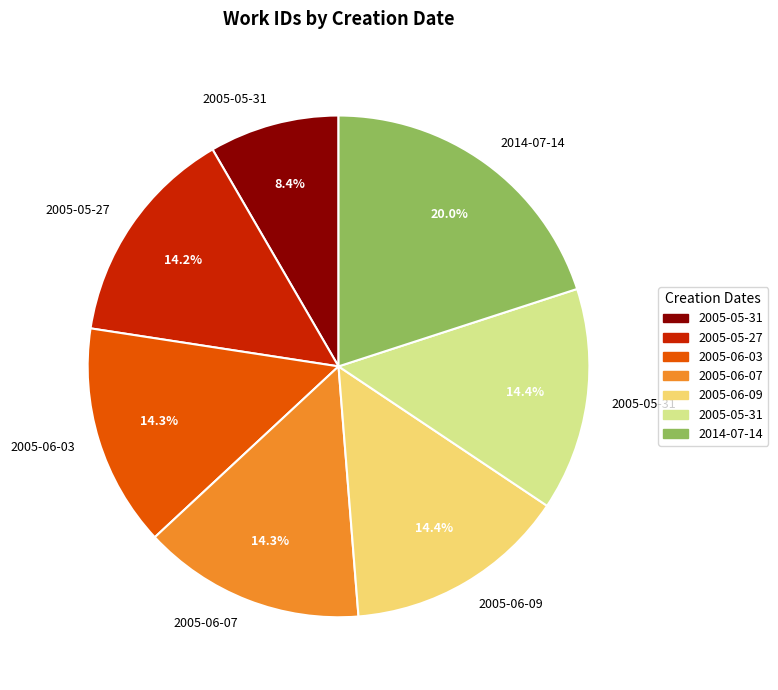

How many segments does this pie chart have?

7